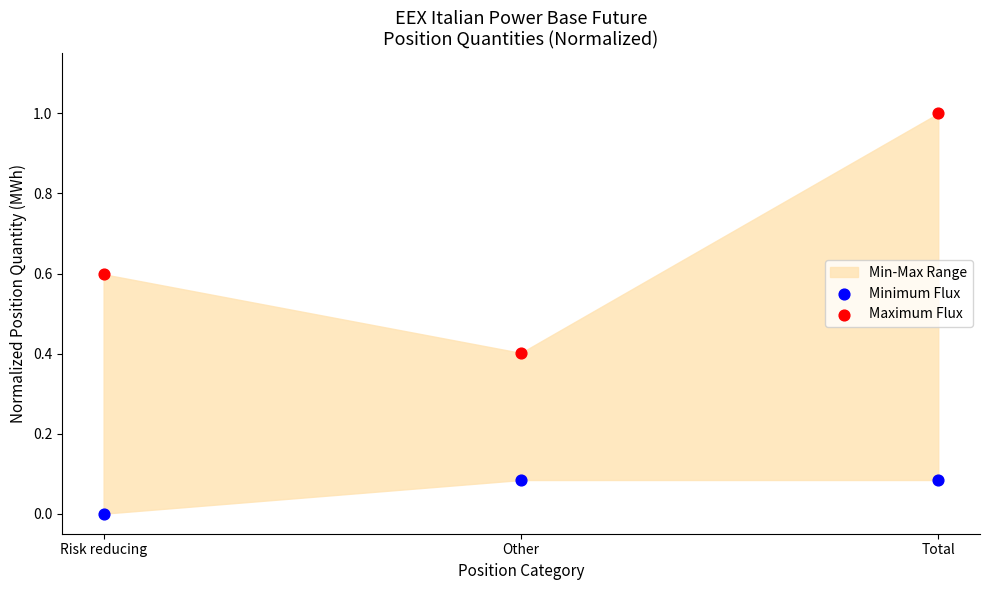

Across all data points, what is the average X value?

0.5